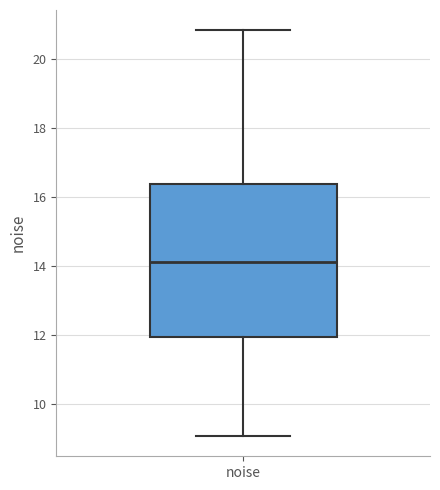

Read this box plot against the y-axis: the position of the median line, the range covered by the box, and the ends of both whiskers. The values are not printed on the chart, so give them approximately, as read against the axis.

median 14.2, box 12.0 to 16.4, whiskers 9.0 to 20.8